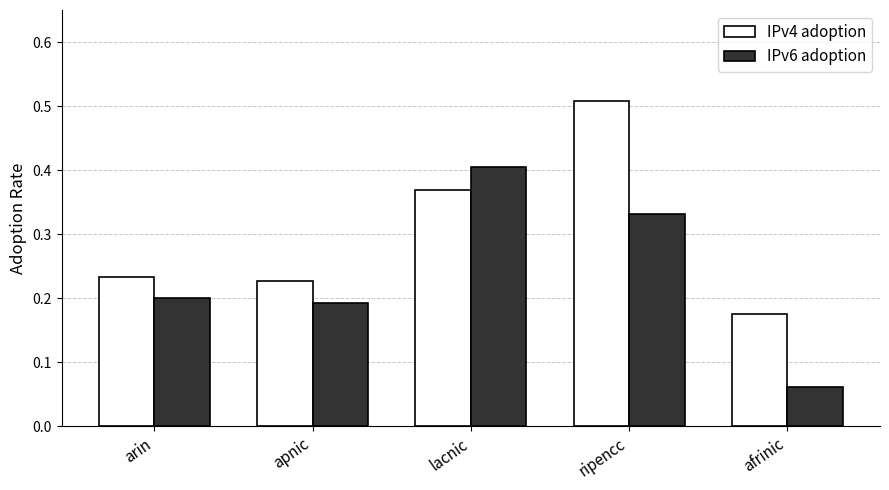

Is it true that IPv6 adoption equals 0.6 at lacnic?

False